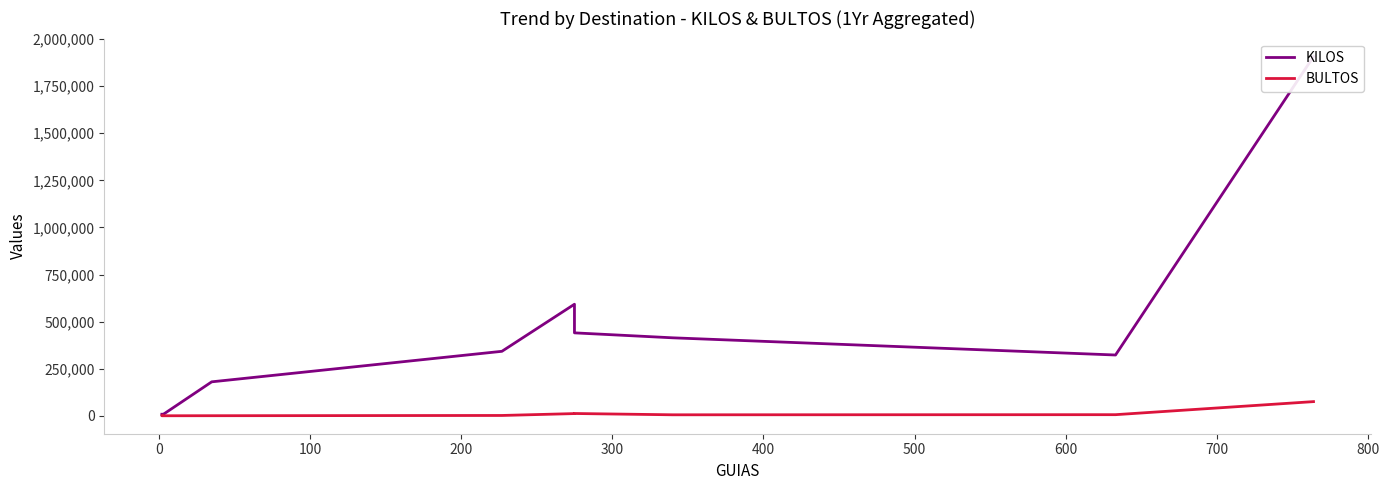

What is the difference between the maximum and minimum values in the KILOS series?

1905181.4